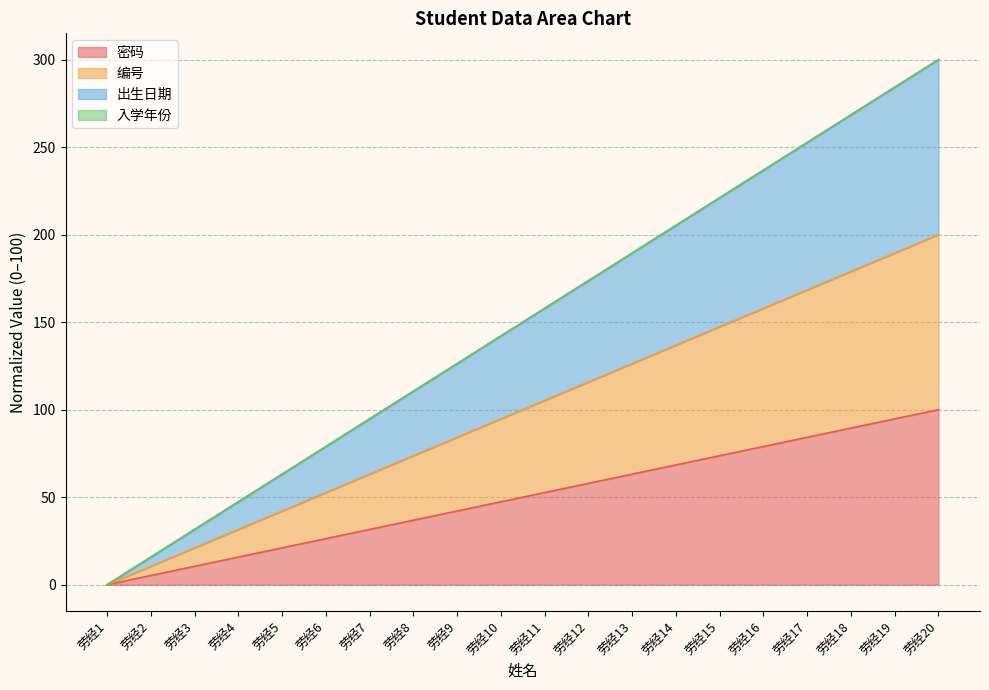

How many positive values does the 编号 series have?

19